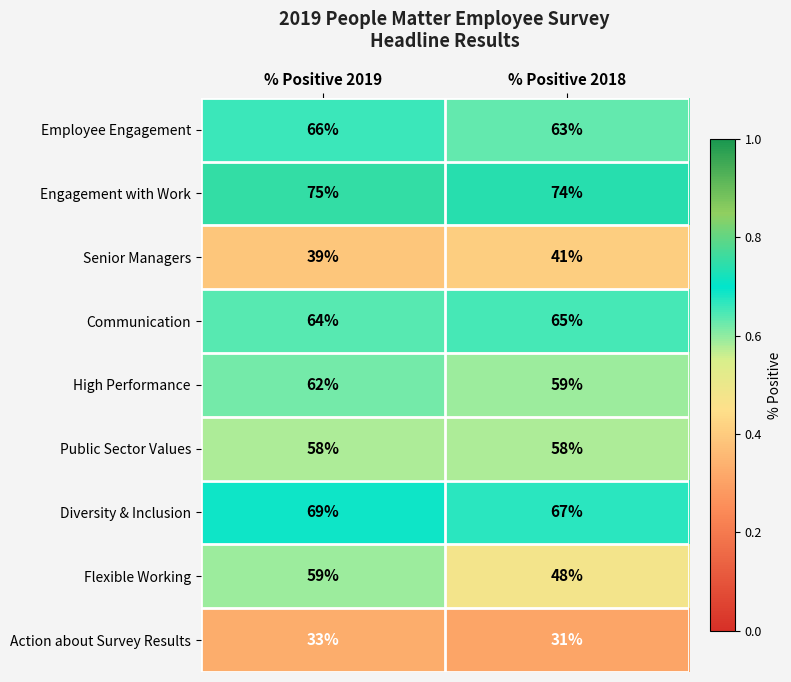

At which label does Employee Engagement reach its minimum?

% Positive 2018